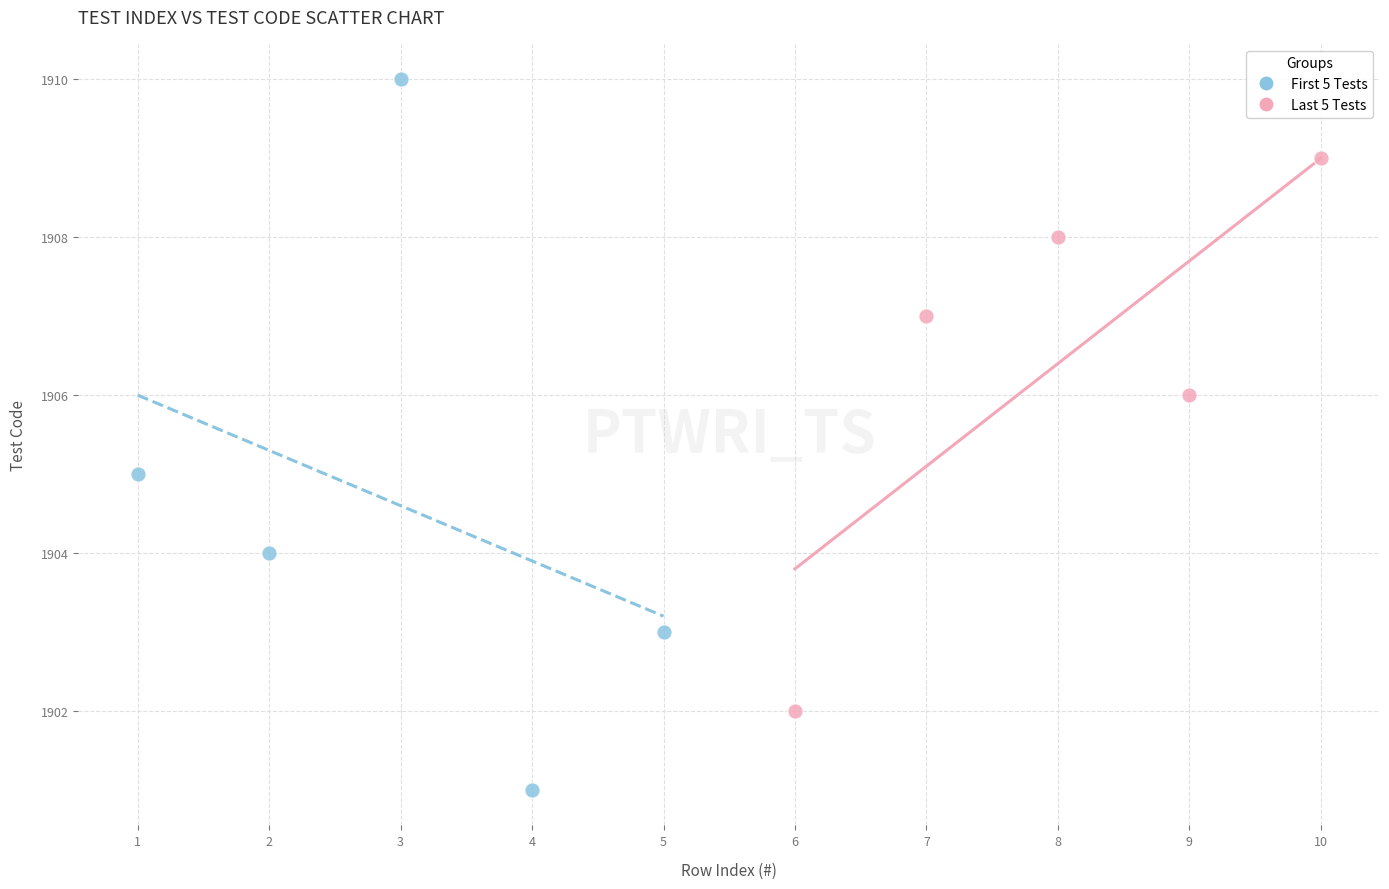

Which series has the widest spread of Y values?

First 5 Tests